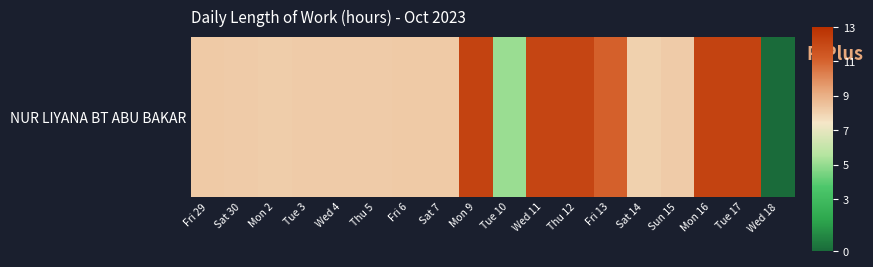

Rank the categories by value from lowest to highest.

Wed 18, Tue 10, Sat 14, Mon 2, Sat 30, Wed 4, Sun 15, Tue 3, Thu 5, Fri 29, Sat 7, Fri 6, Fri 13, Wed 11, Thu 12, Mon 16, Tue 17, Mon 9